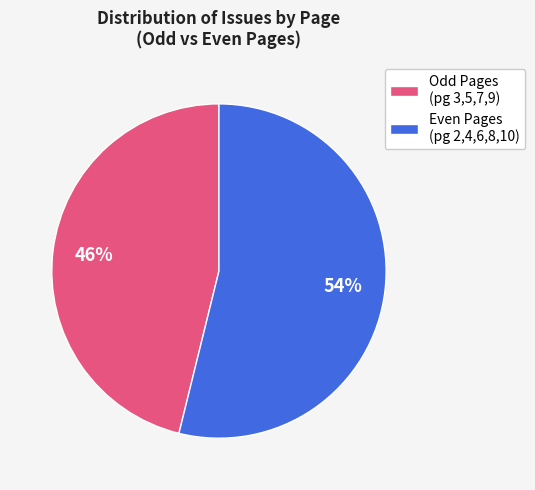

To the nearest percent, what is the average slice percentage?

50%